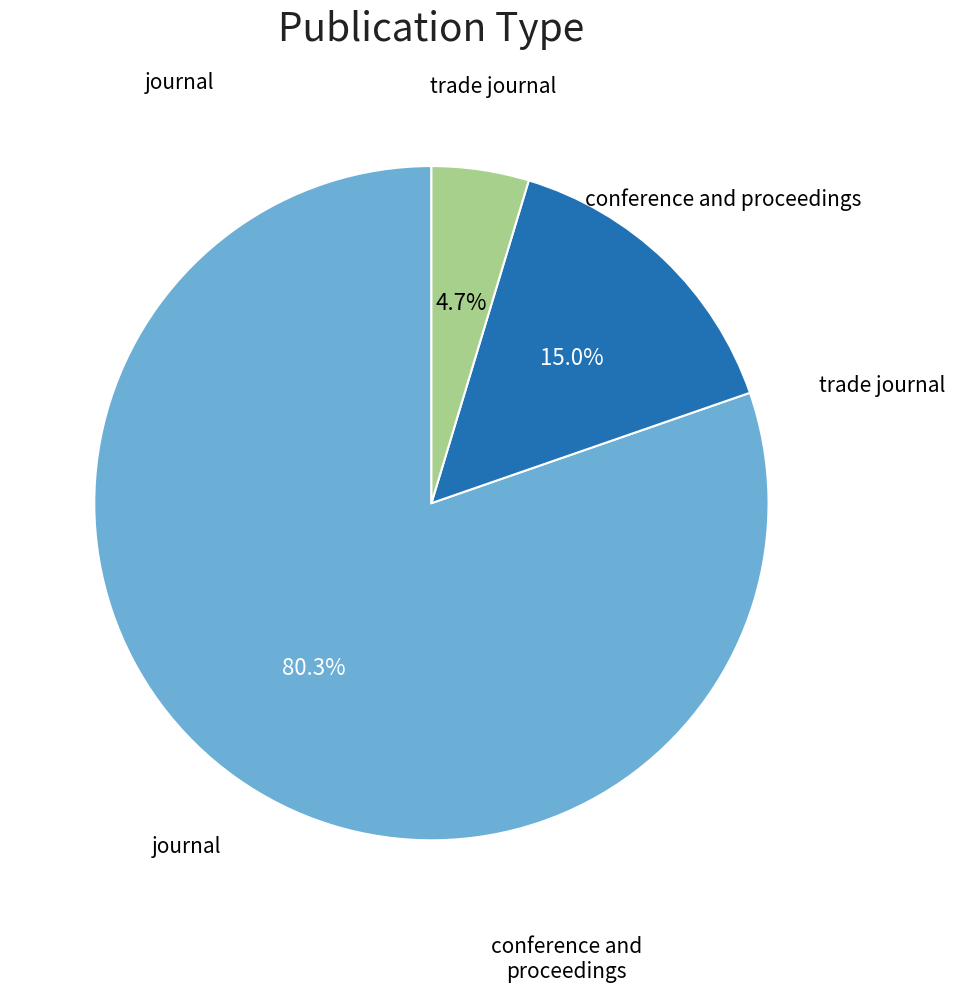

Is there a majority slice in this chart?

Yes